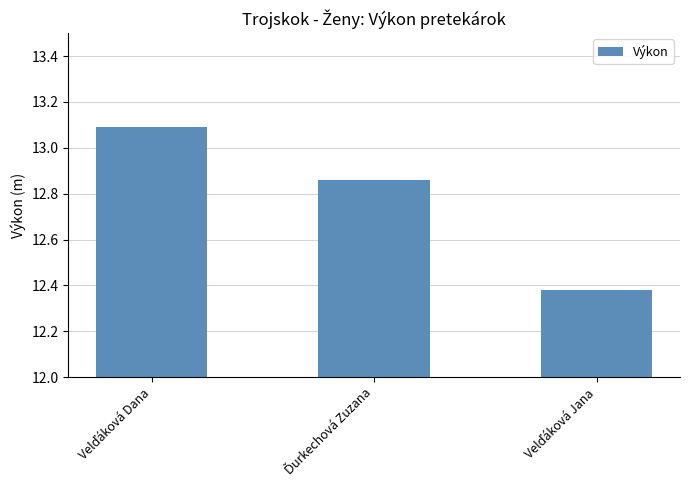

What is the average value?

12.8